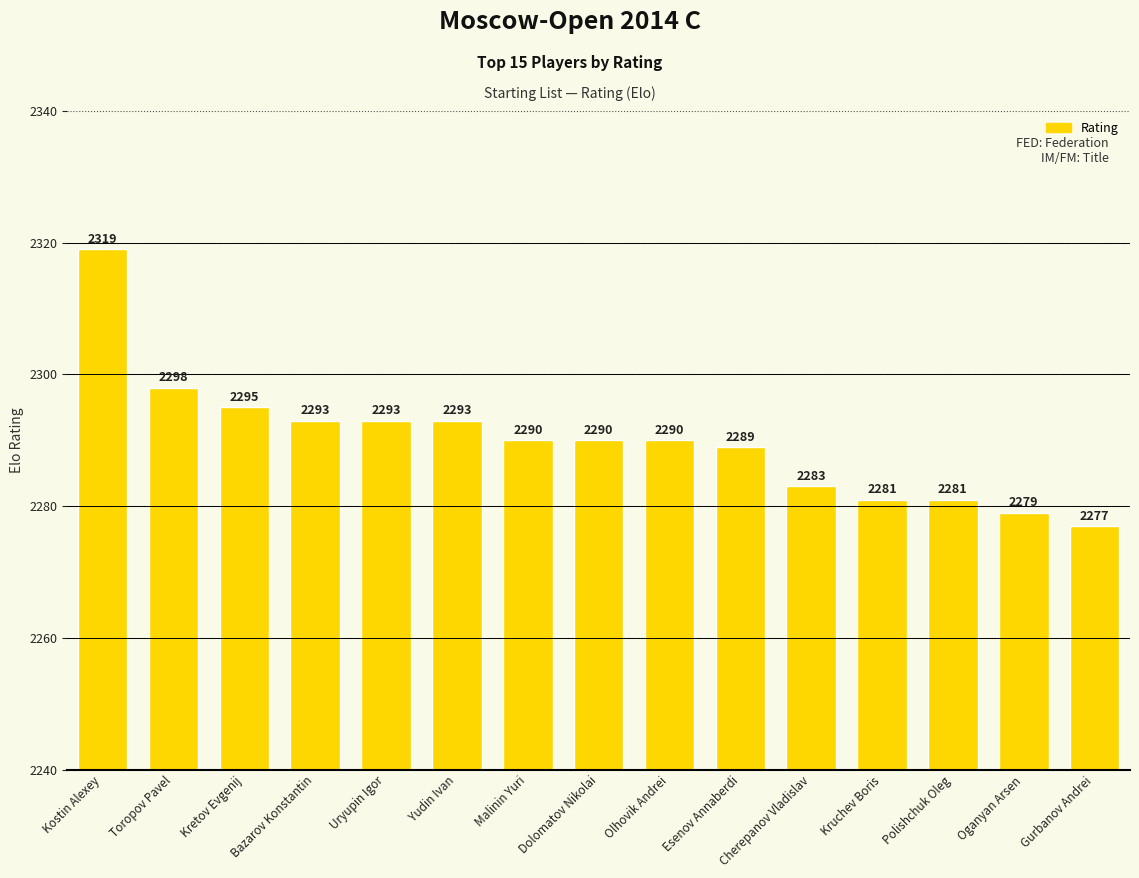

Where is the data nearest to the value 2298?

Toropov Pavel